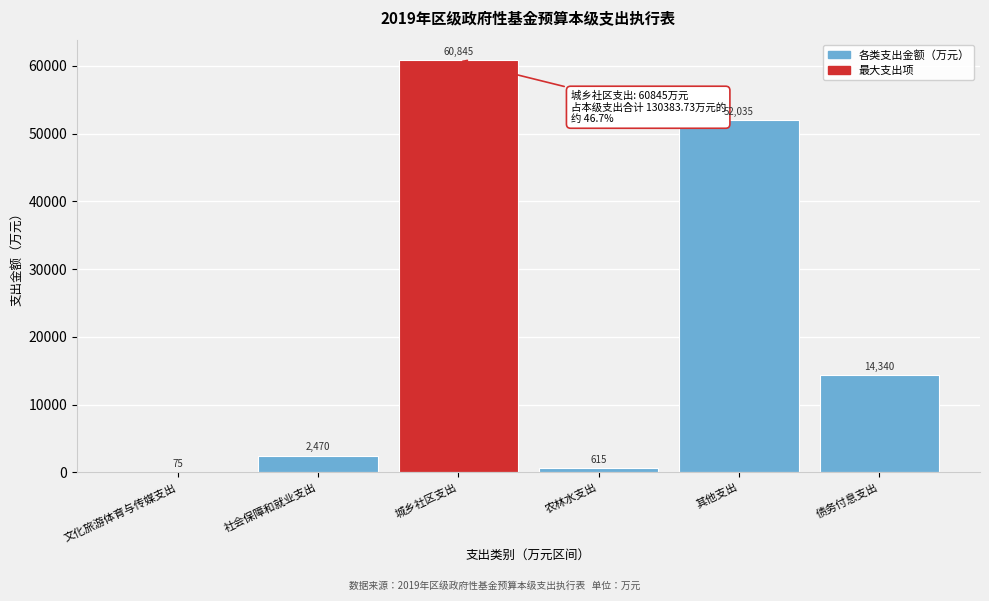

Reading left to right, extract all data points from this chart.

文化旅游体育与传媒支出=75	社会保障和就业支出=2470	城乡社区支出=60845	农林水支出=615	其他支出=52035	债务付息支出=14340